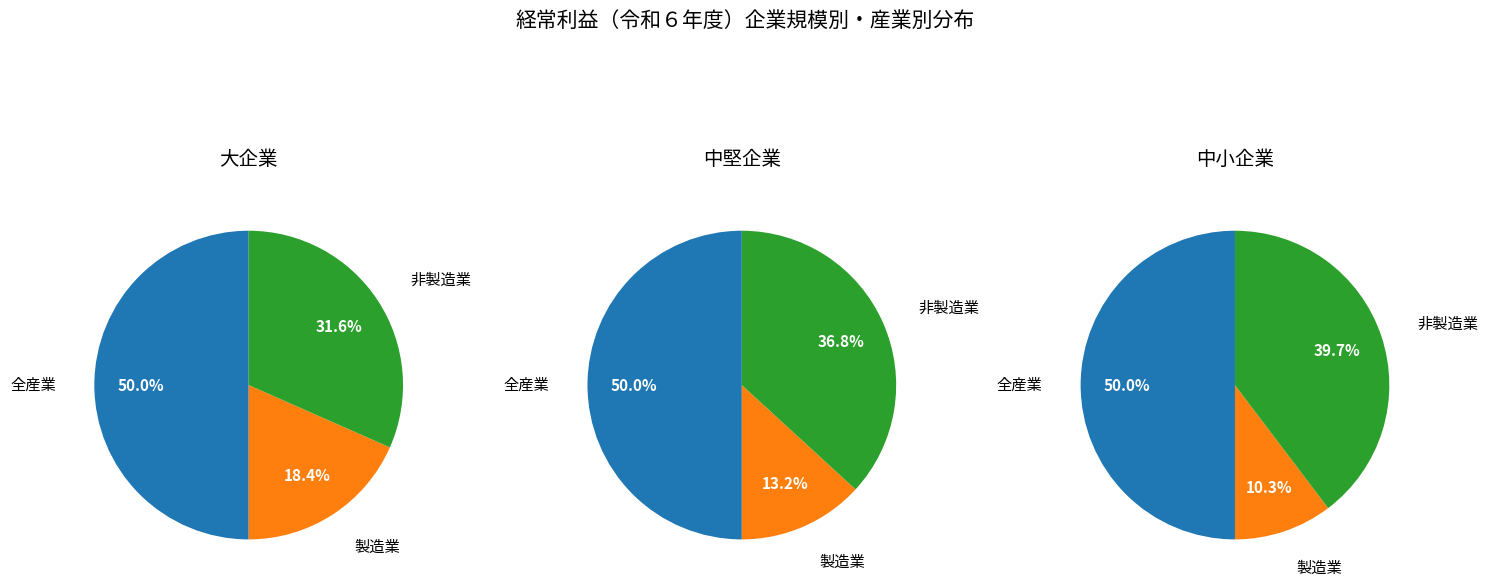

To the nearest percent, what is the combined percentage of 全産業 and 製造業?

60%